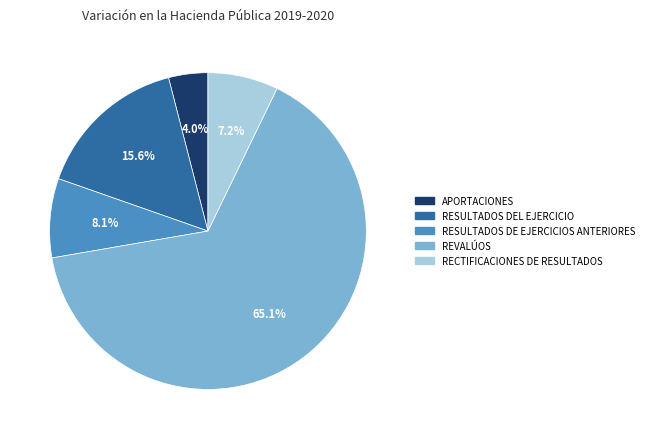

Is the sum of RESULTADOS DEL EJERCICIO and APORTACIONES greater than half?

No